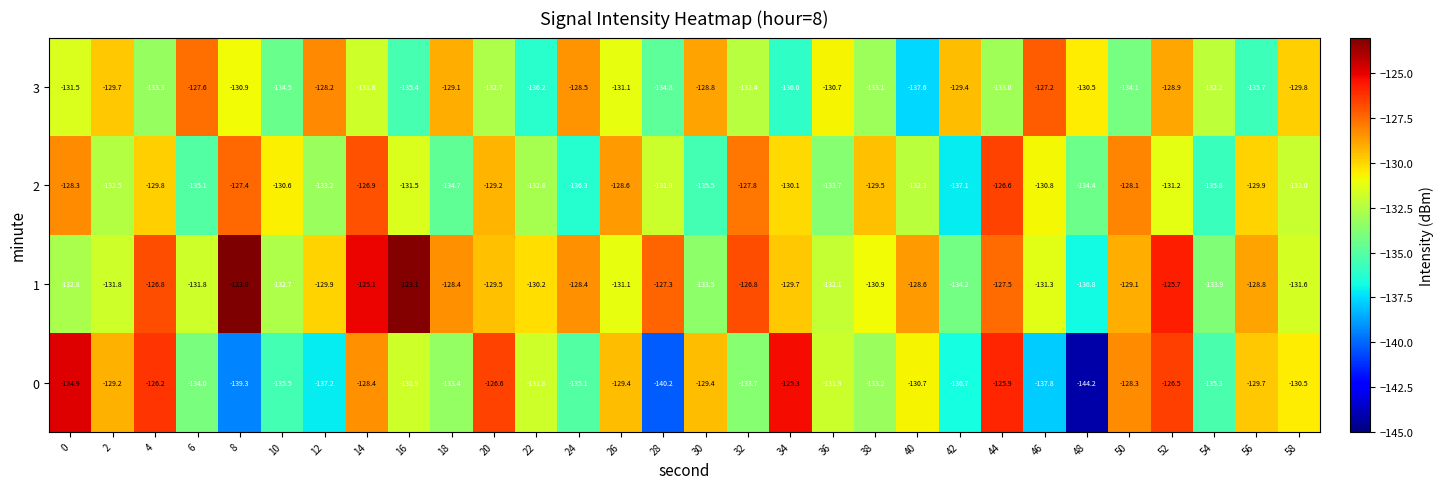

At which category is the sum across all series the highest?

14